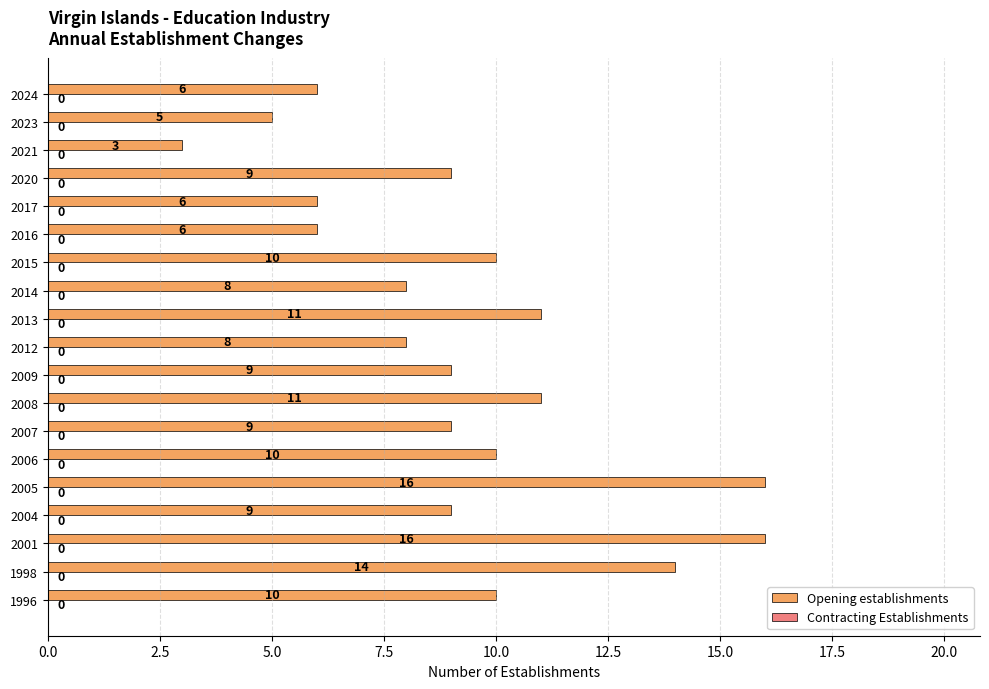

True or false: the data shows 13 at 2009.

False